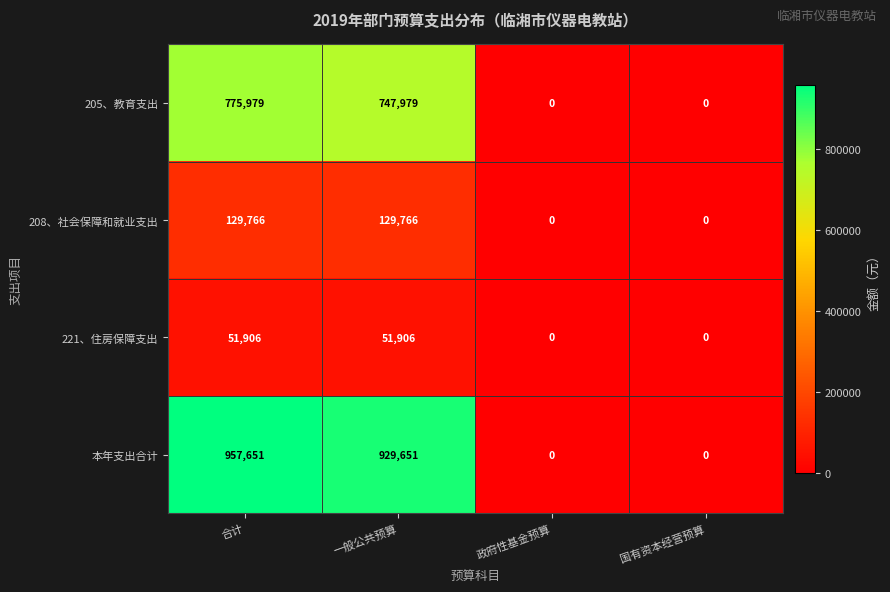

Which series has the largest range (max minus min)?

本年支出合计